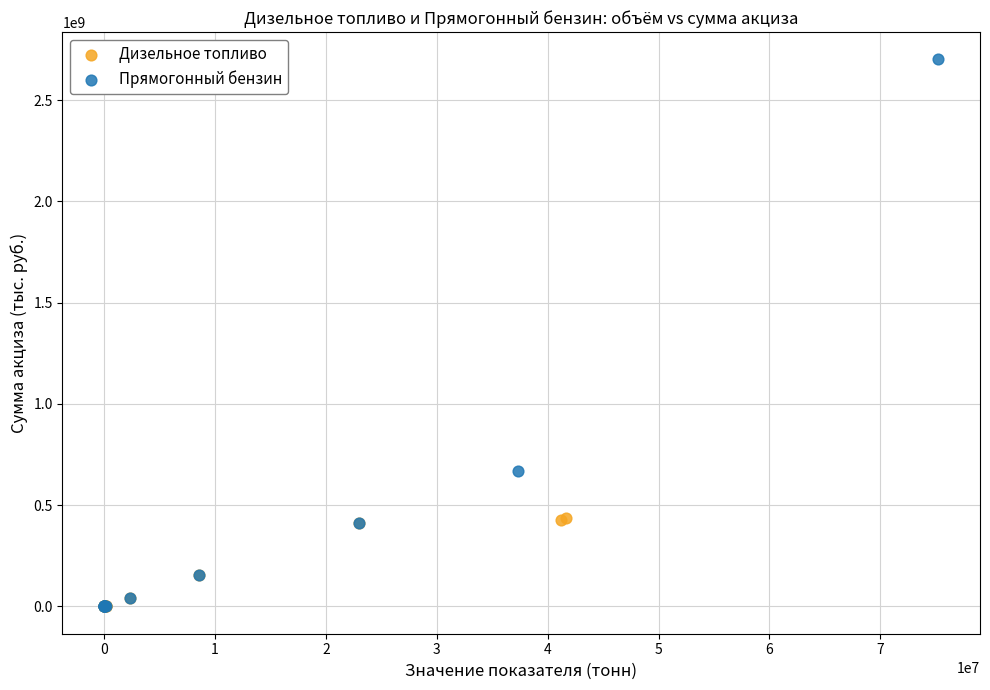

Which series has the largest Y range (max minus min)?

Прямогонный бензин